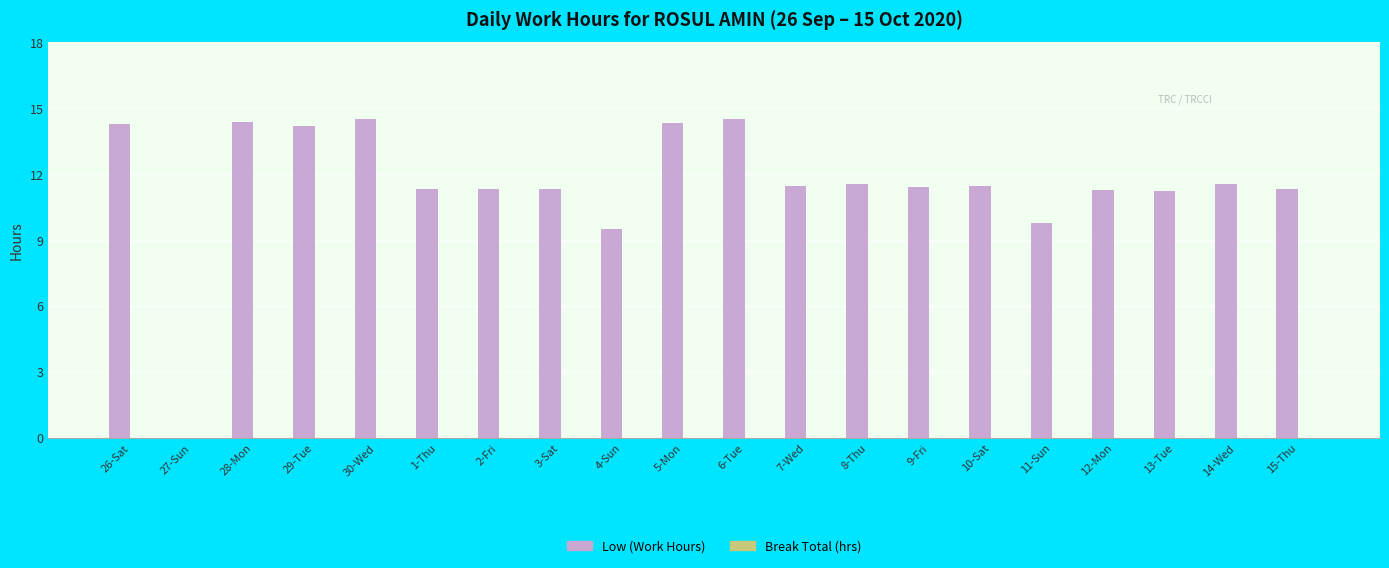

True or false: the data shows 9.5 at 4-Sun.

True